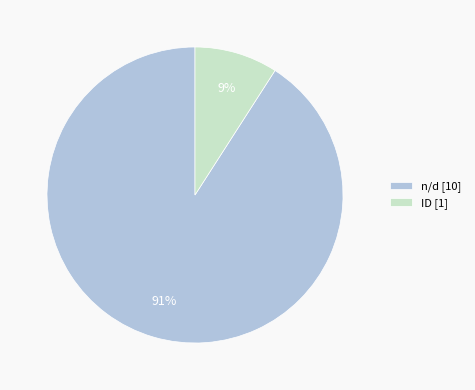

Which slice is the largest?

n/d [10]